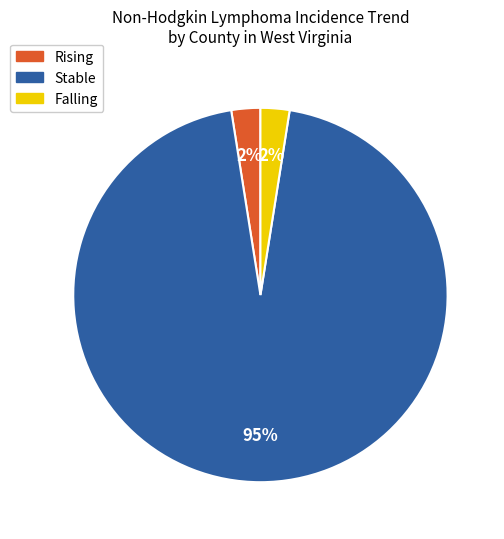

To the nearest percent, what is the average slice percentage?

33%